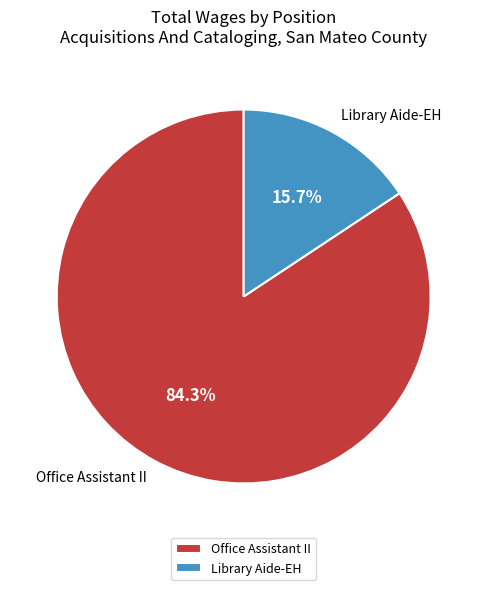

The Library Aide-EH slice represents 24% of the pie. True or false?

False